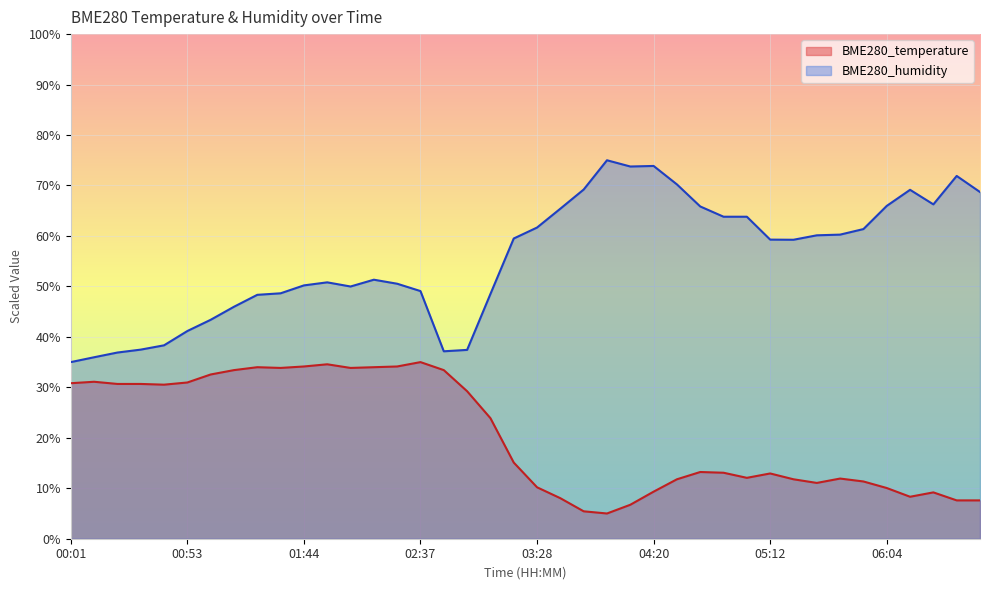

True or false: BME280_temperature and BME280_humidity intersect in this chart.

False